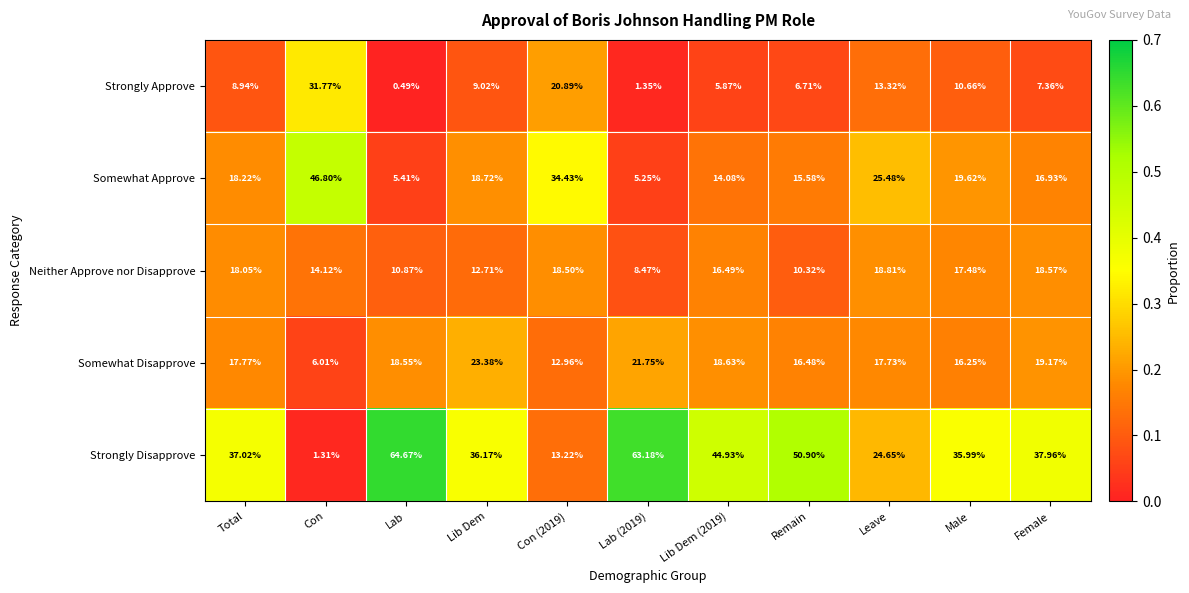

Which series has the largest range (max minus min)?

Strongly Disapprove